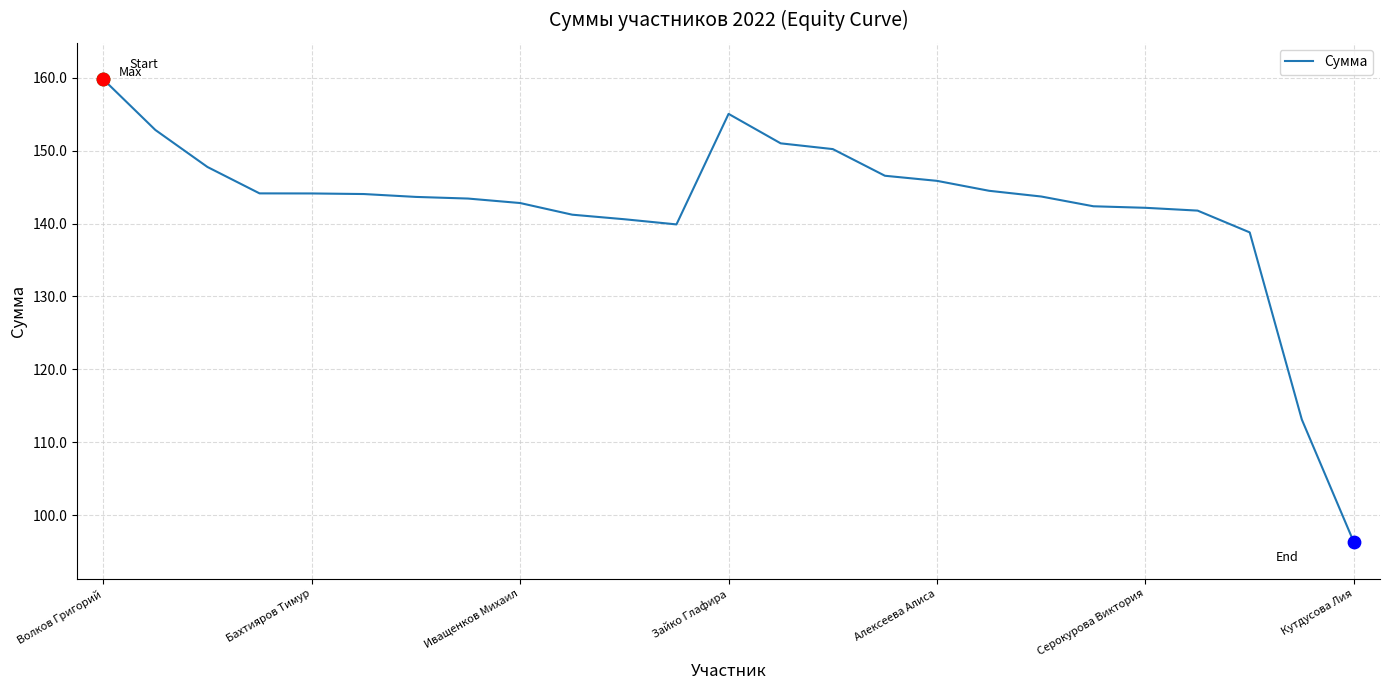

What is the greatest value displayed?

159.8